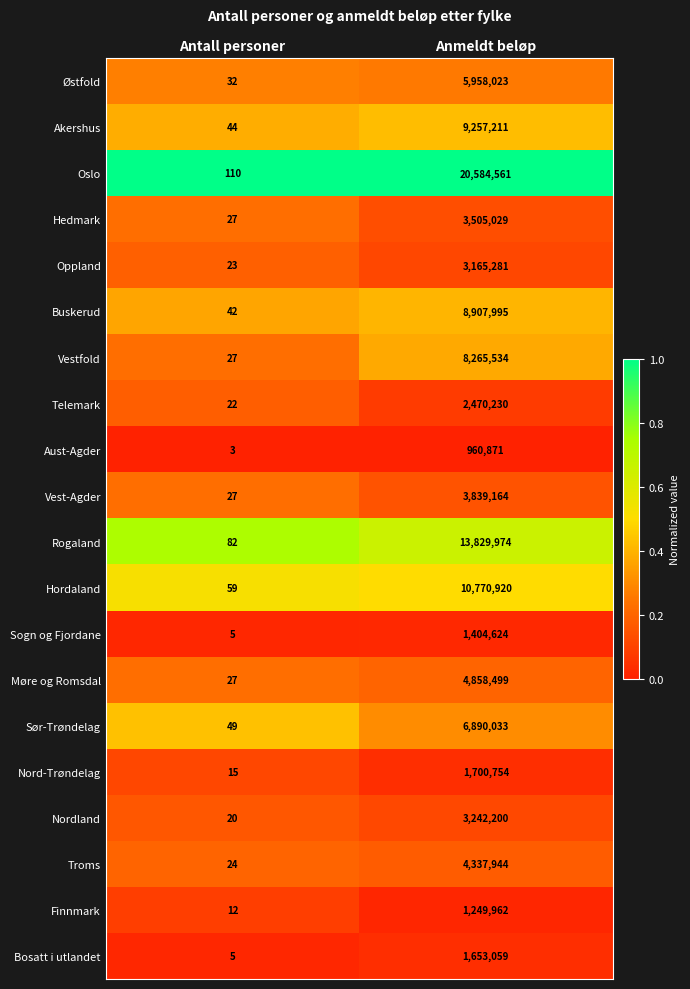

What value does the Vestfold series have at Antall personer, to the nearest 10?

30